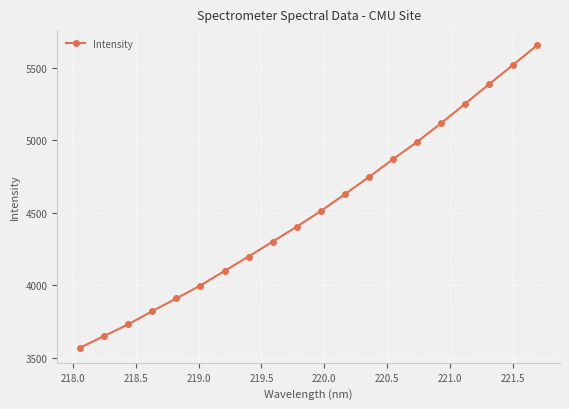

True or false: there are more than 1 points higher than both neighbors.

False